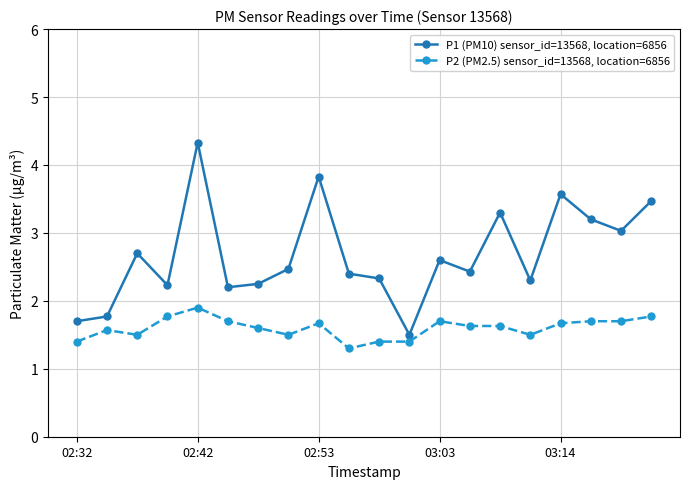

What is the difference between the maximum and minimum values in the P1 (PM10) sensor_id=13568, location=6856 series?

2.8